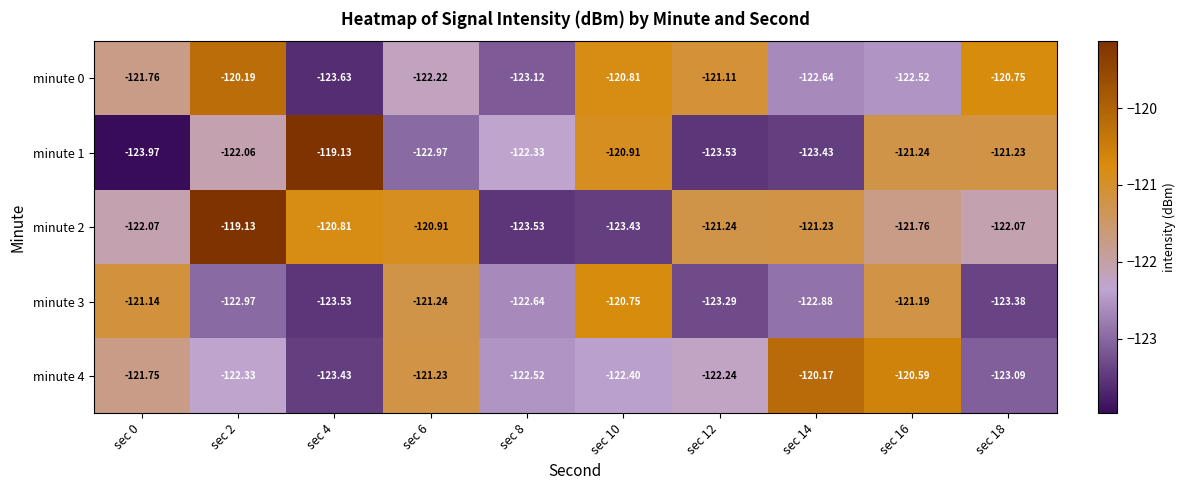

Reading right to left, list all the values displayed in this chart.

minute 0: sec 18=-120.8	sec 16=-122.5	sec 14=-122.6	sec 12=-121.1	sec 10=-120.8	sec 8=-123.1	sec 6=-122.2	sec 4=-123.6	sec 2=-120.2	sec 0=-121.8
minute 1: sec 18=-121.2	sec 16=-121.2	sec 14=-123.4	sec 12=-123.5	sec 10=-120.9	sec 8=-122.3	sec 6=-123.0	sec 4=-119.1	sec 2=-122.1	sec 0=-124.0
minute 2: sec 18=-122.1	sec 16=-121.8	sec 14=-121.2	sec 12=-121.2	sec 10=-123.4	sec 8=-123.5	sec 6=-120.9	sec 4=-120.8	sec 2=-119.1	sec 0=-122.1
minute 3: sec 18=-123.4	sec 16=-121.2	sec 14=-122.9	sec 12=-123.3	sec 10=-120.8	sec 8=-122.6	sec 6=-121.2	sec 4=-123.5	sec 2=-123.0	sec 0=-121.1
minute 4: sec 18=-123.1	sec 16=-120.6	sec 14=-120.2	sec 12=-122.2	sec 10=-122.4	sec 8=-122.5	sec 6=-121.2	sec 4=-123.4	sec 2=-122.3	sec 0=-121.8